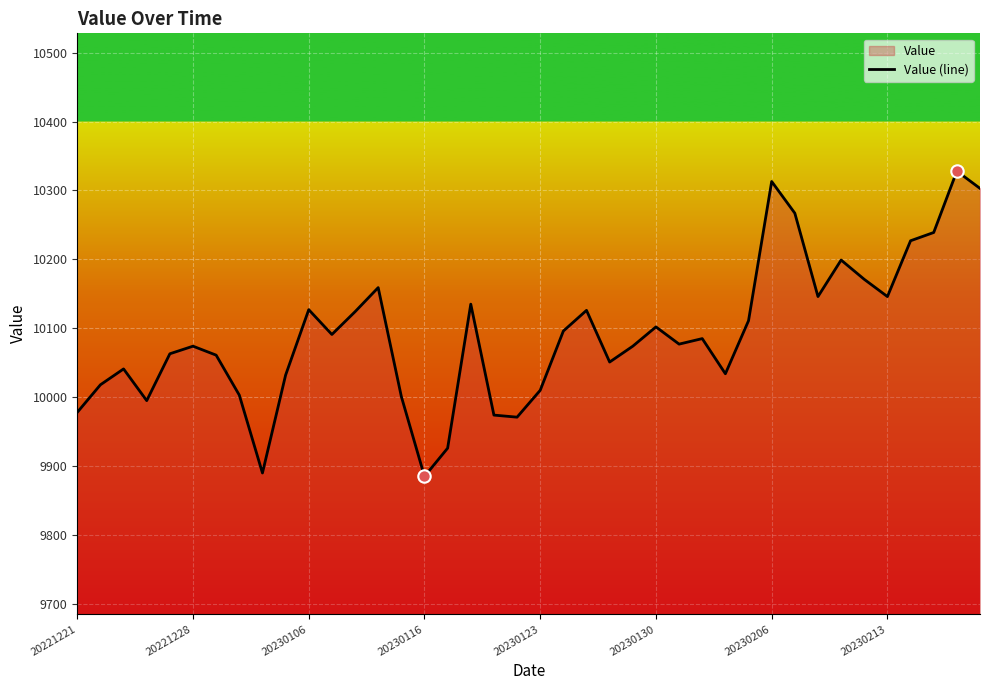

What is the maximum value shown in the chart?

10328